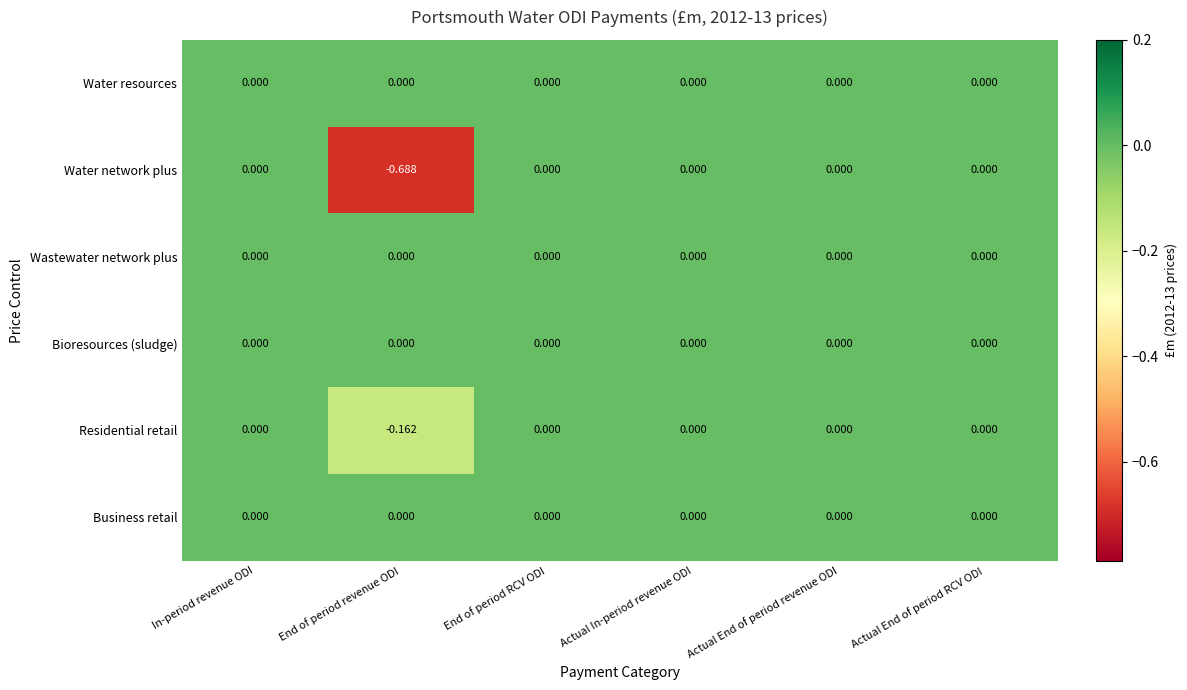

How many series are shown in this chart?

6